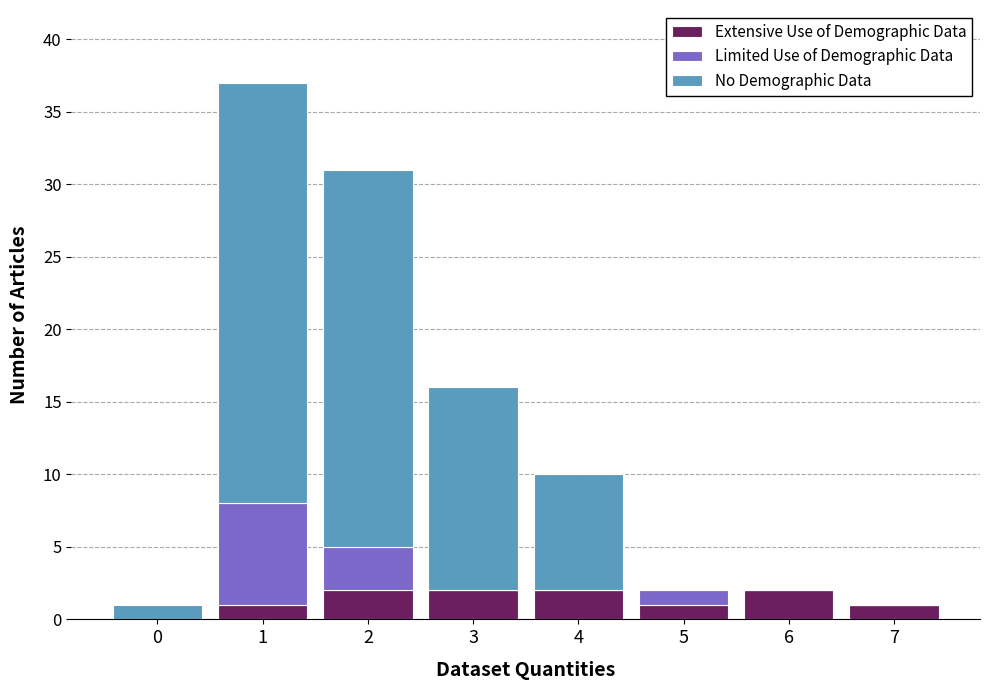

What is the total value across all series at 4?

10